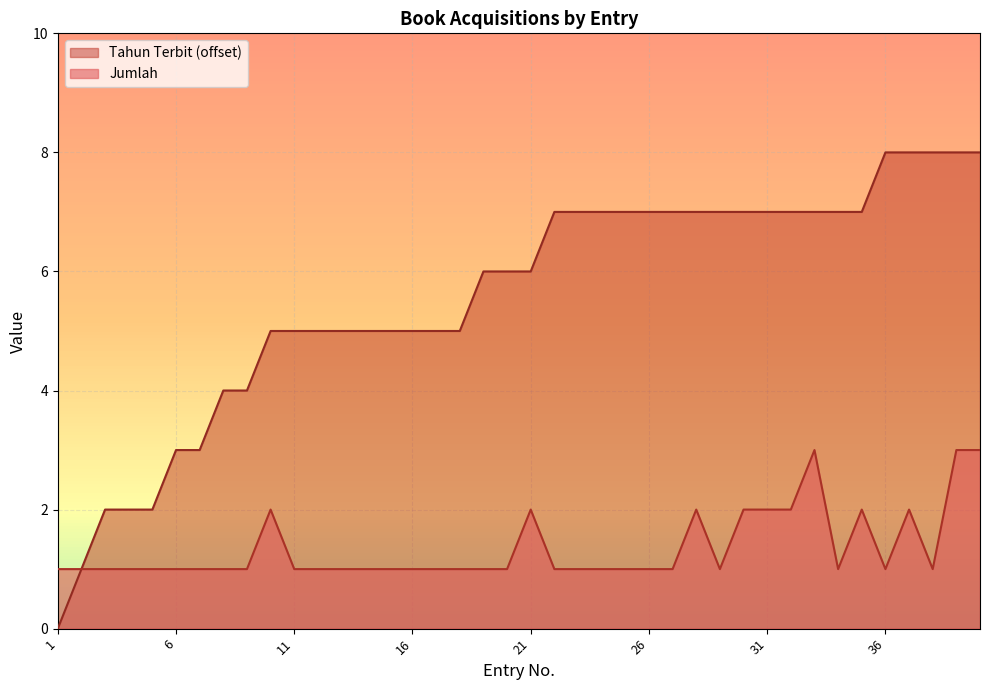

True or false: Jumlah and Tahun Terbit cross at least once.

False